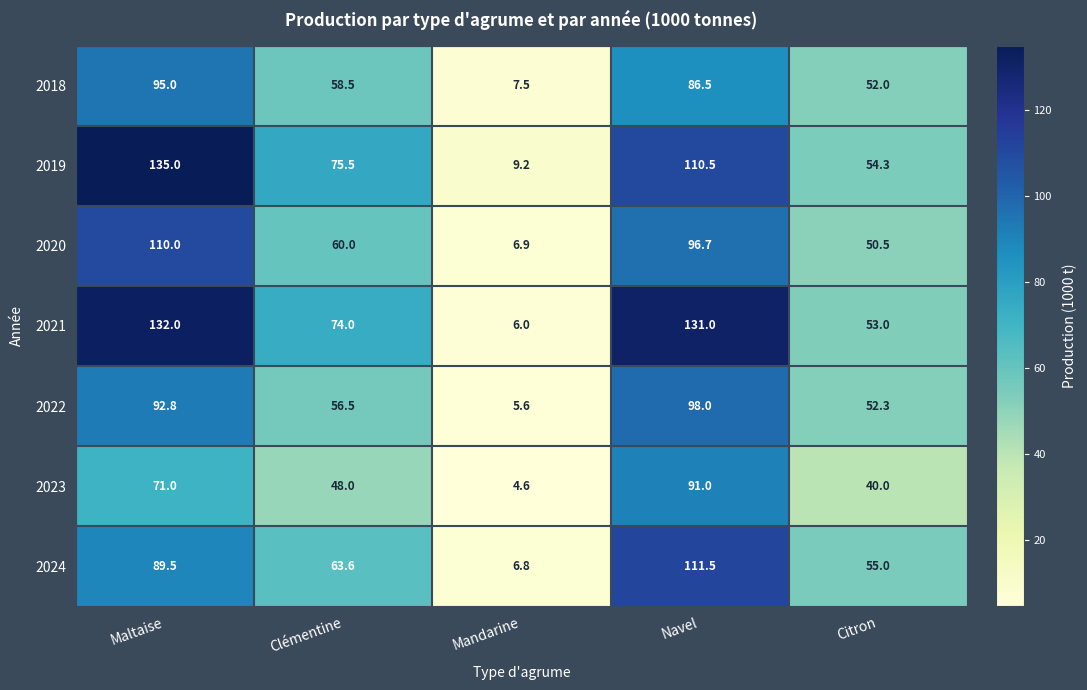

What is the spread (max minus min) of values at Navel?

44.5